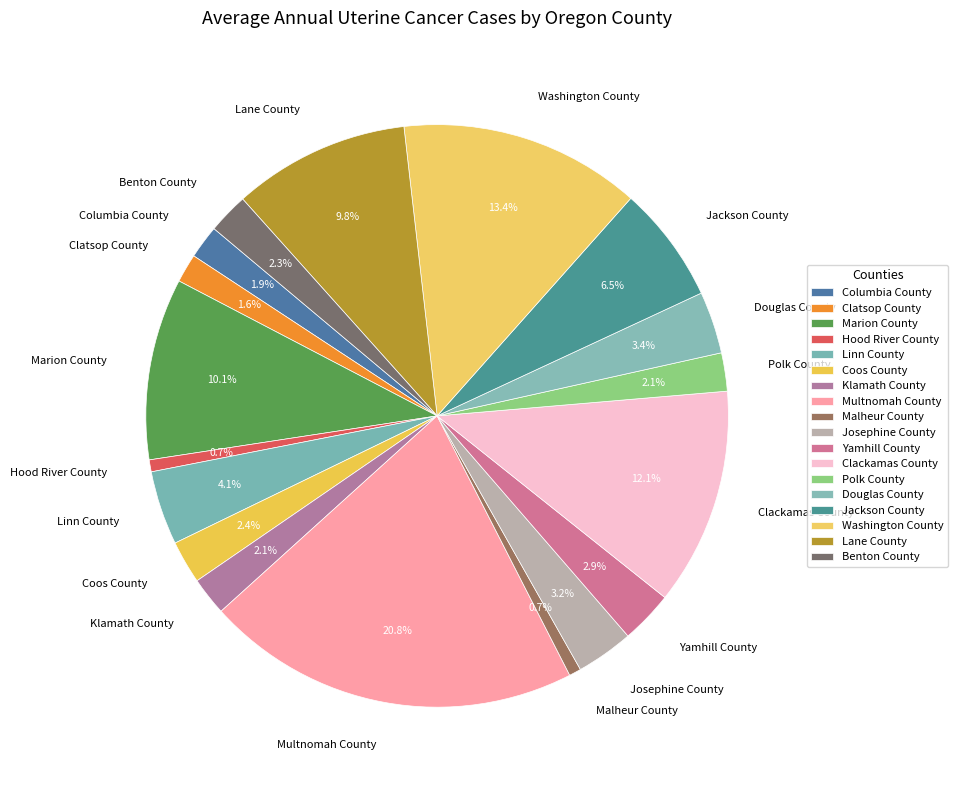

Which slice is the largest?

Multnomah County